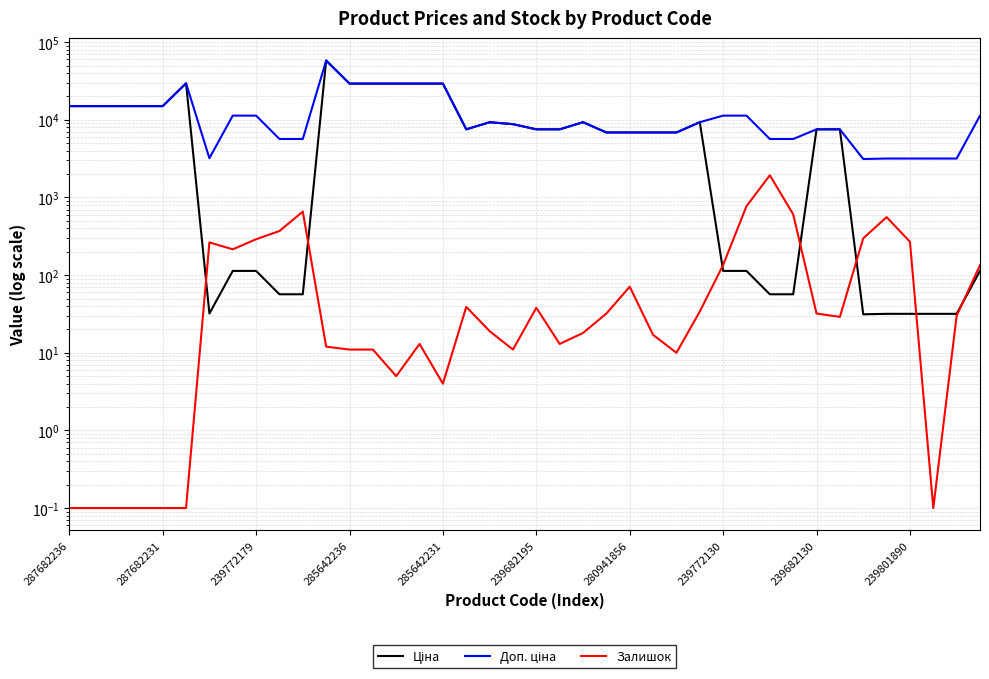

True or false: Доп. ціна and Залишок cross at least once.

False